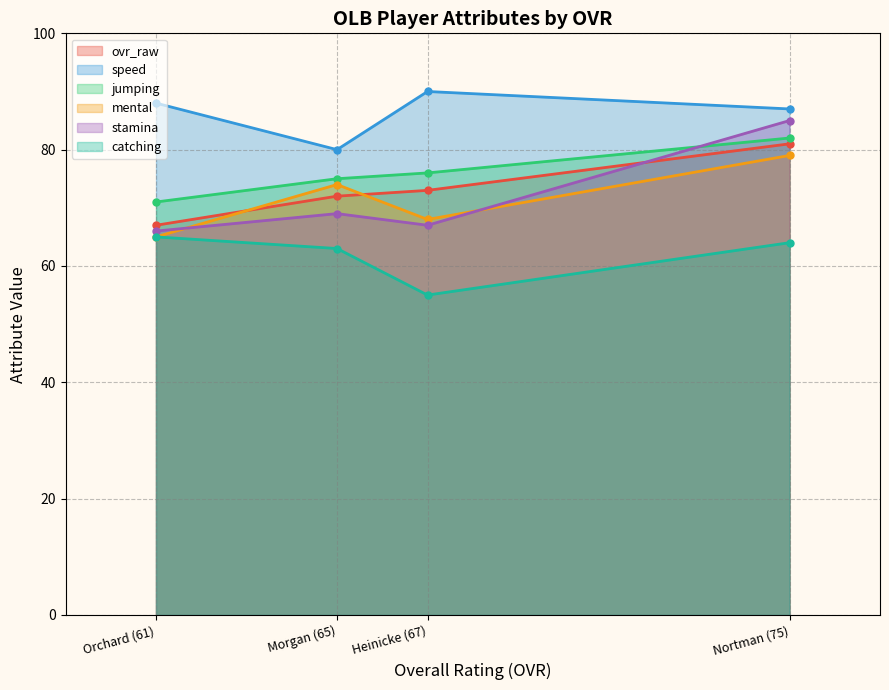

What is the difference between the highest and lowest values at Nortman (75)?

23